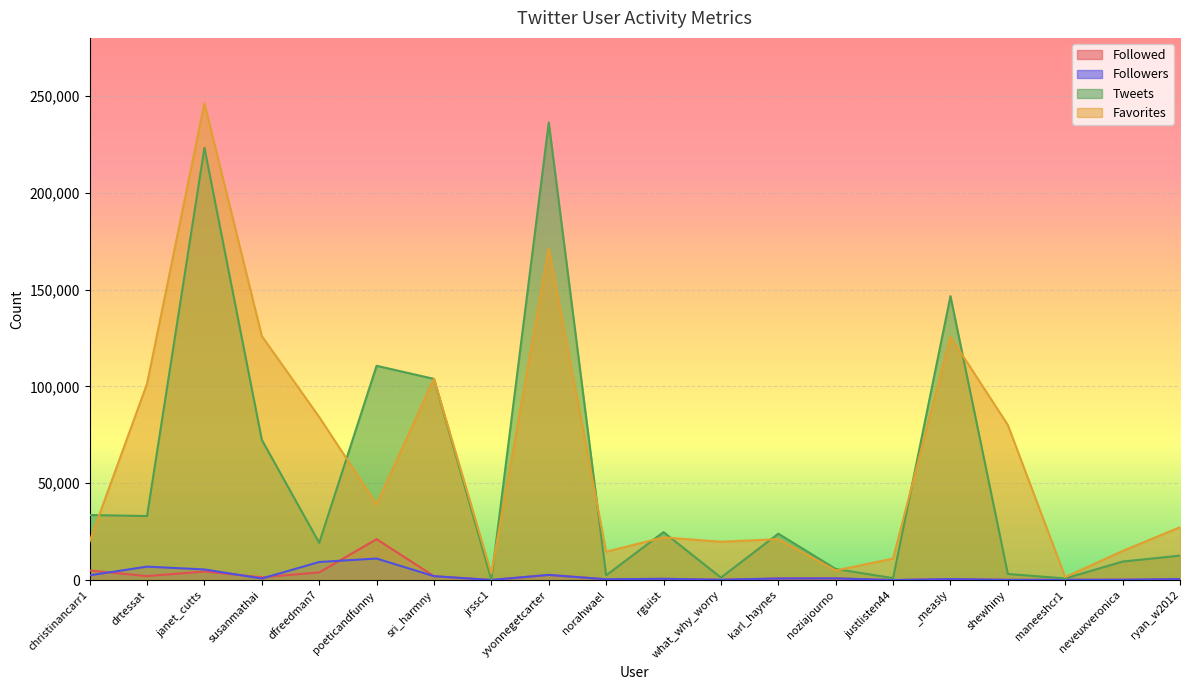

In Followers, how many points are lower than both neighbors (excluding endpoints)?

6